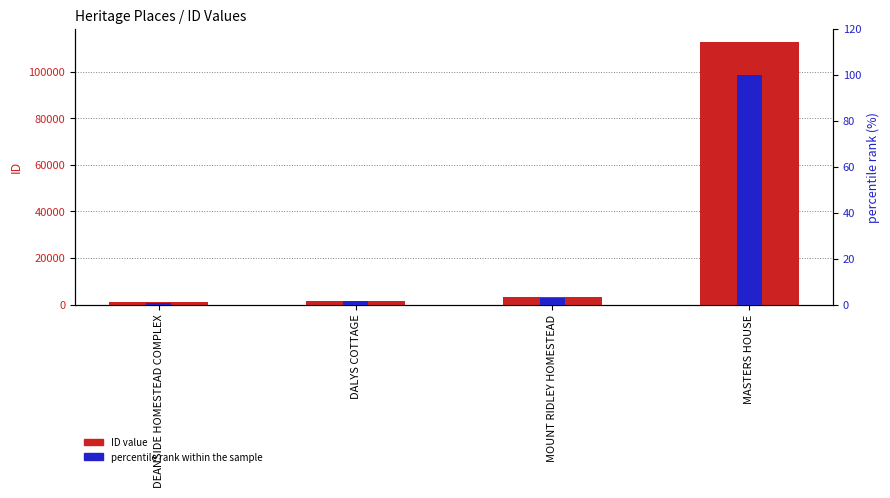

What is the total value across all series at MOUNT RIDLEY HOMESTEAD?

3323.9